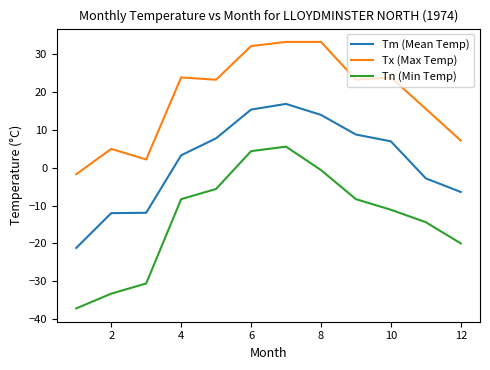

True or false: Tx (Max Temp) and Tn (Min Temp) cross at least once.

False